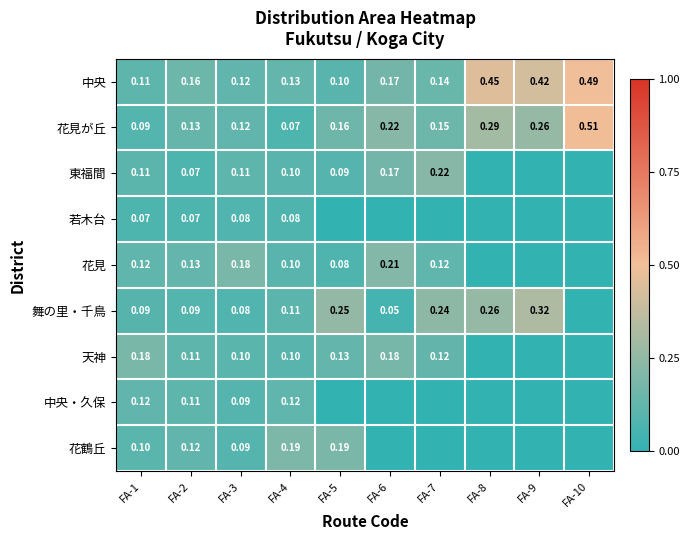

How many data points does each series have?

10